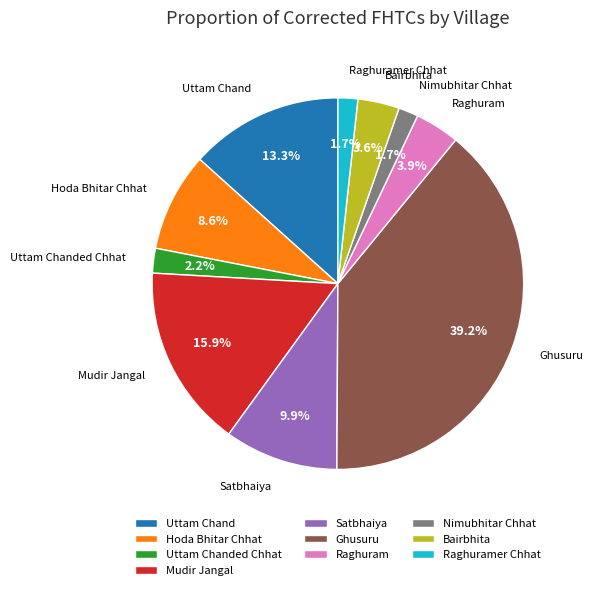

Is Uttam Chanded Chhat the majority of the pie?

No